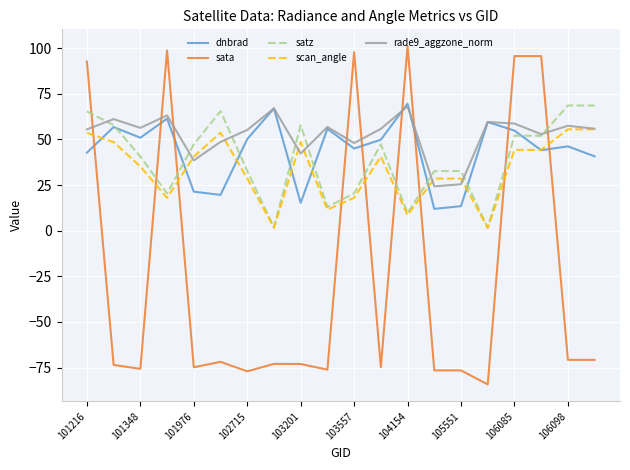

Which series has the widest spread of values?

sata